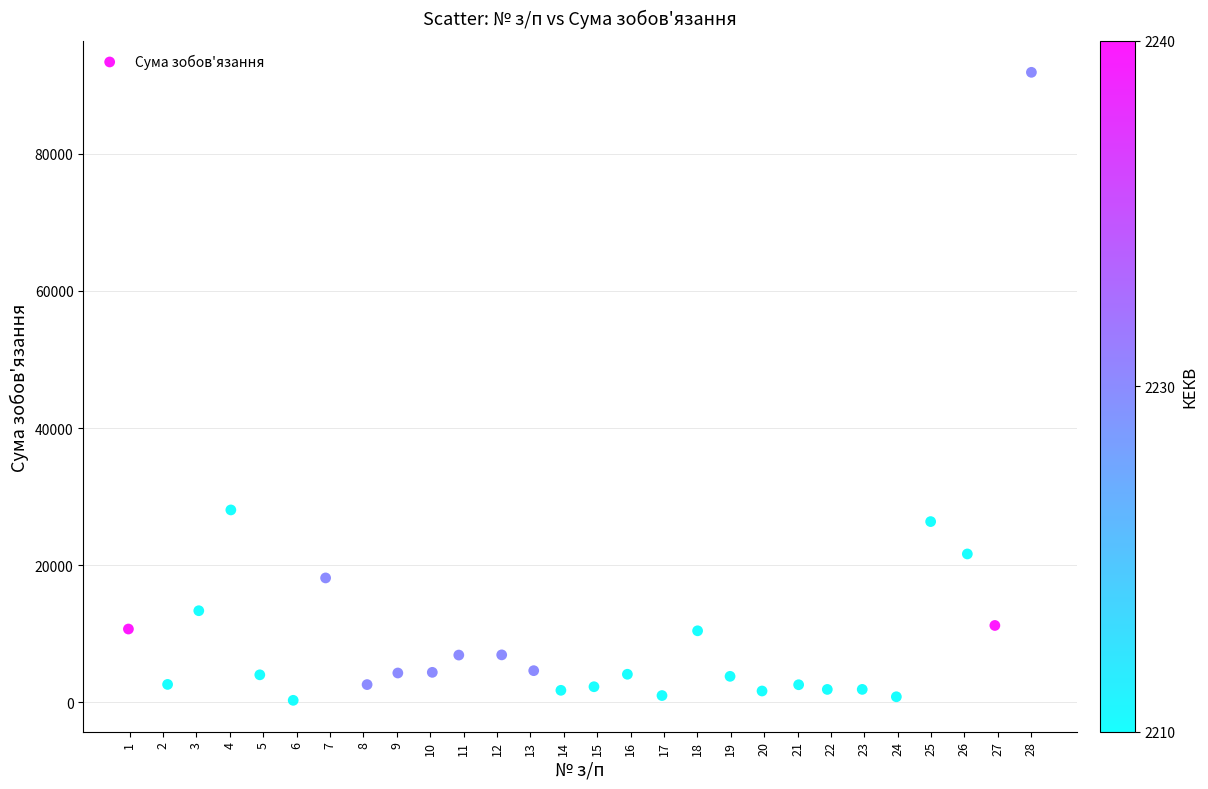

What is the range of X values (max minus min)?

27.0